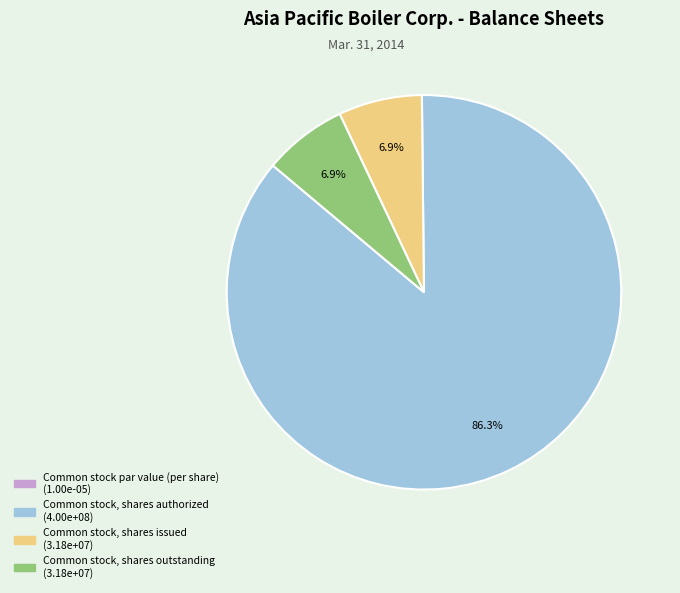

Which category has the biggest portion of the pie?

Common stock, shares authorized